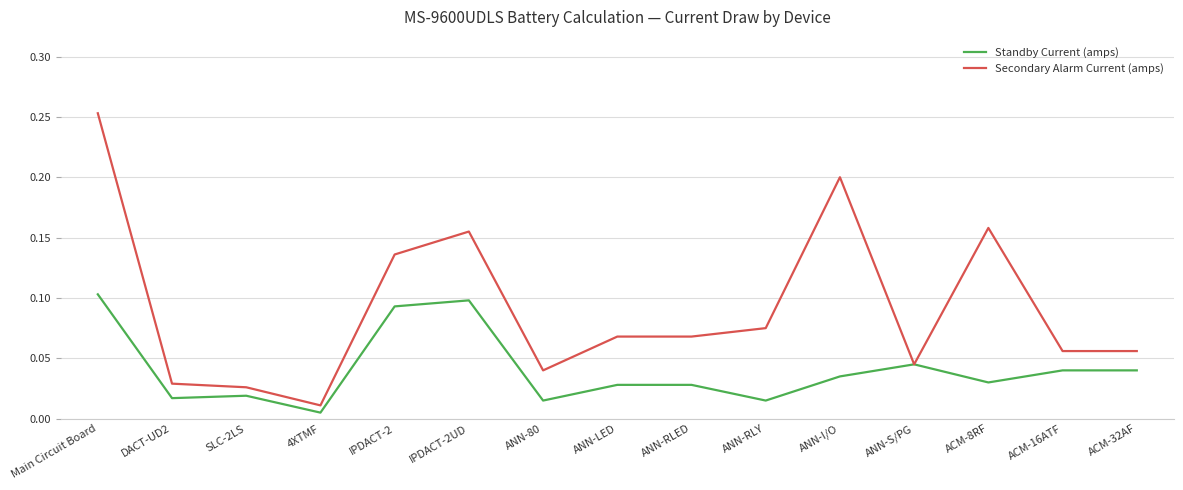

At which category does the chart reach its peak across all series?

Main Circuit Board